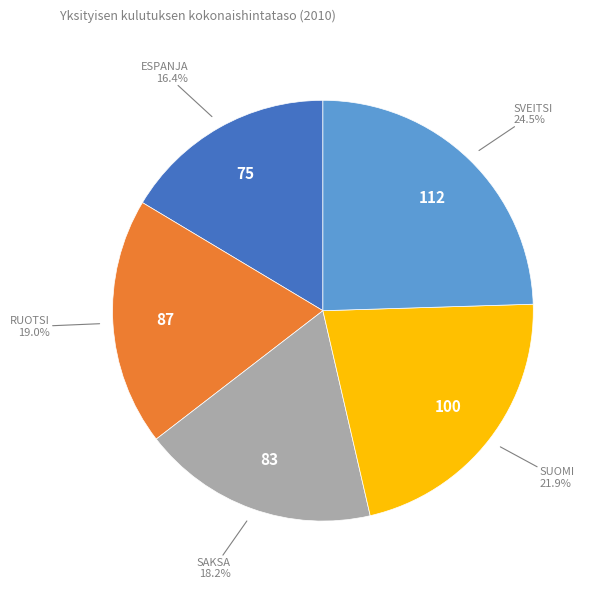

Is there a majority slice in this chart?

No